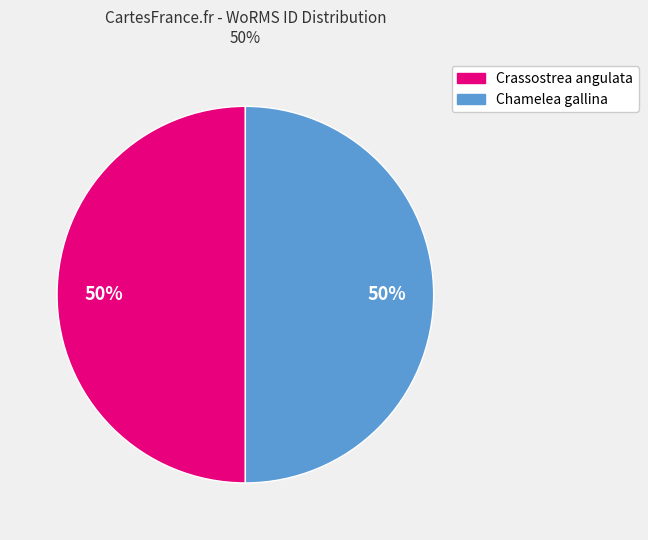

To the nearest percent, what is the average slice percentage?

50%